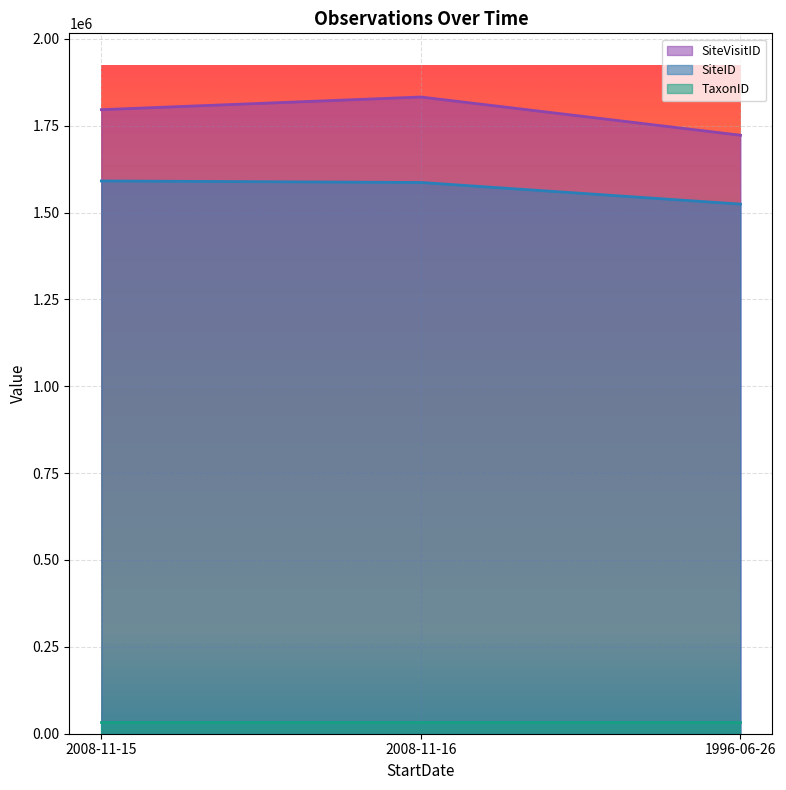

At 1996-06-26, list the series in order from smallest to largest.

TaxonID, SiteID, SiteVisitID